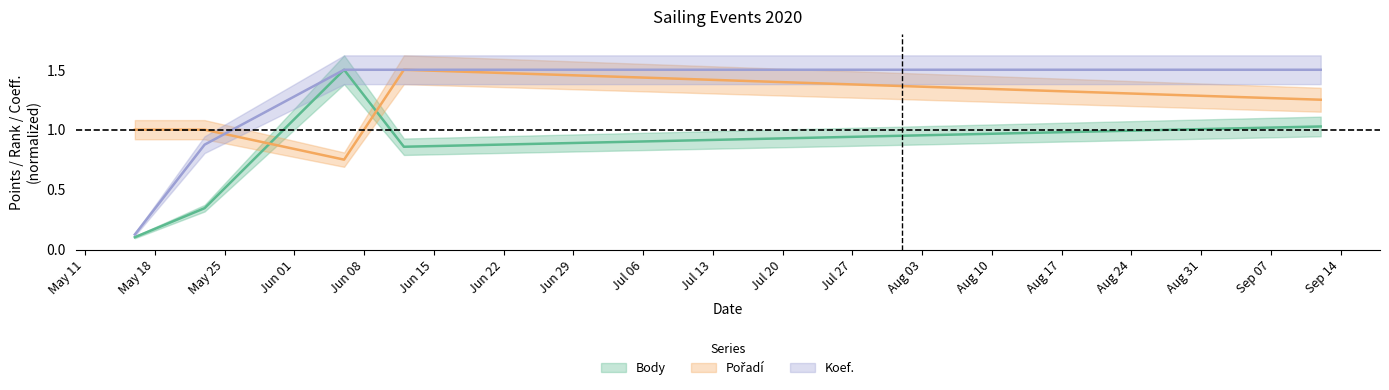

What is the label of the 2nd point from the left?

2020-05-23